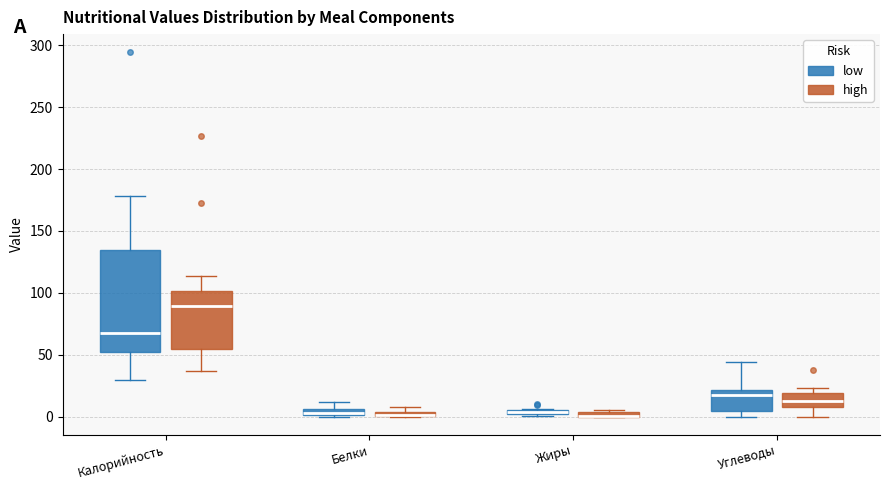

Where does the upper whisker of the box for Углеводы (low) end on the y-axis? The values are not printed on the chart, so give them approximately, as read against the axis.

45